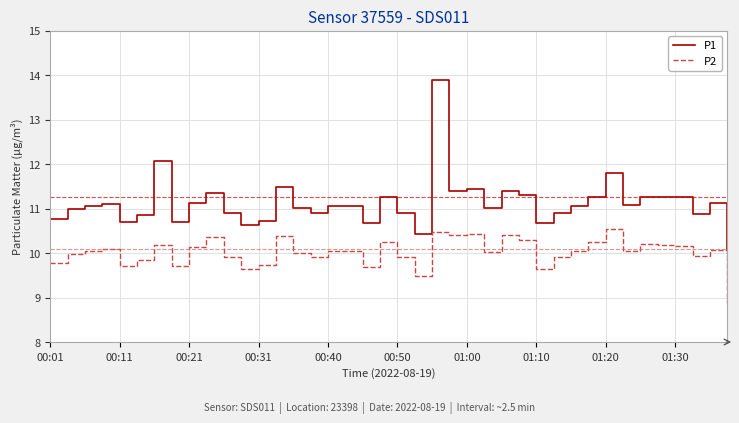

What is the maximum value shown in the chart?

13.9